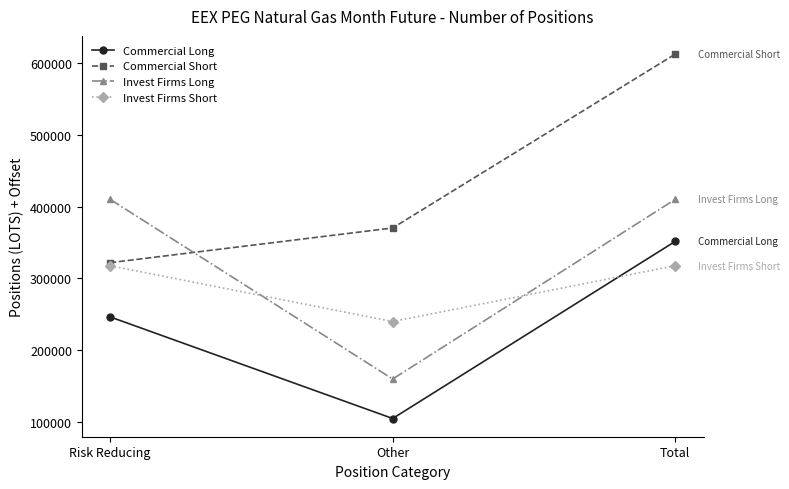

Rank the series by their maximum value, from highest to lowest.

Commercial Short, Invest Firms Long, Commercial Long, Invest Firms Short